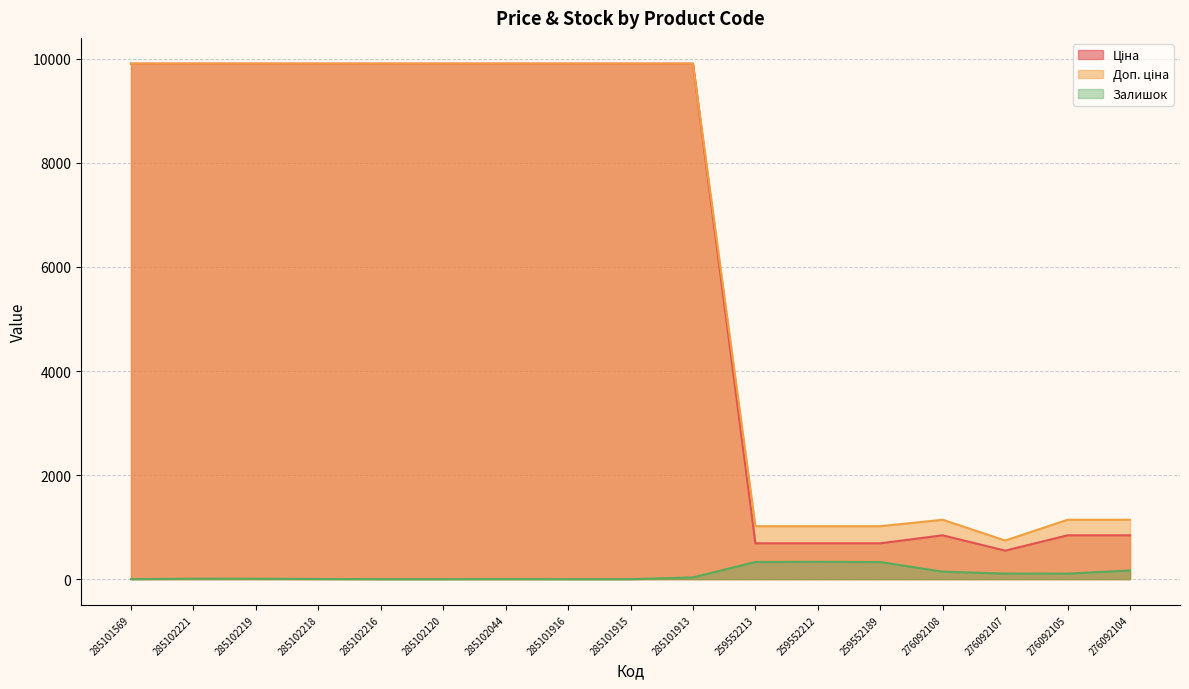

At which label is Ціна closest to 5228?

276092108